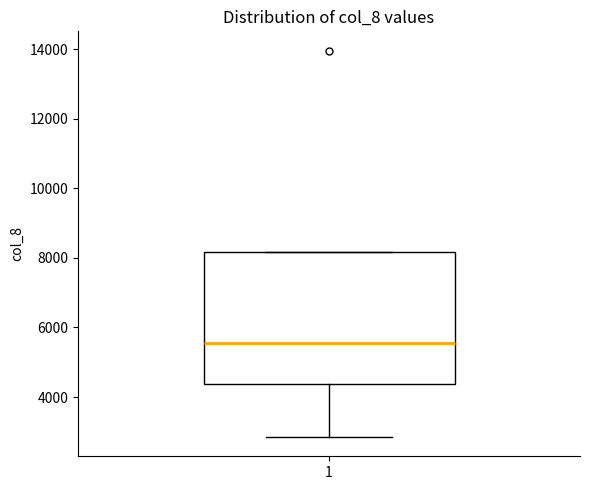

Where is the upper edge of the box at x = 1 on the y-axis? The values are not printed on the chart, so give them approximately, as read against the axis.

8200